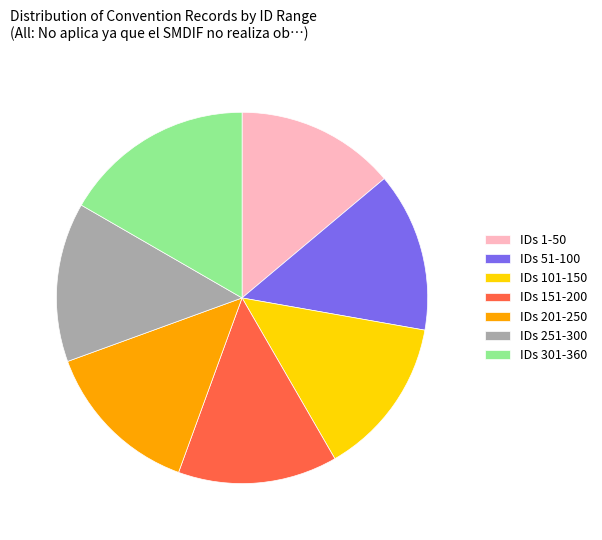

Between IDs 301-360 and IDs 101-150, which is larger?

IDs 301-360